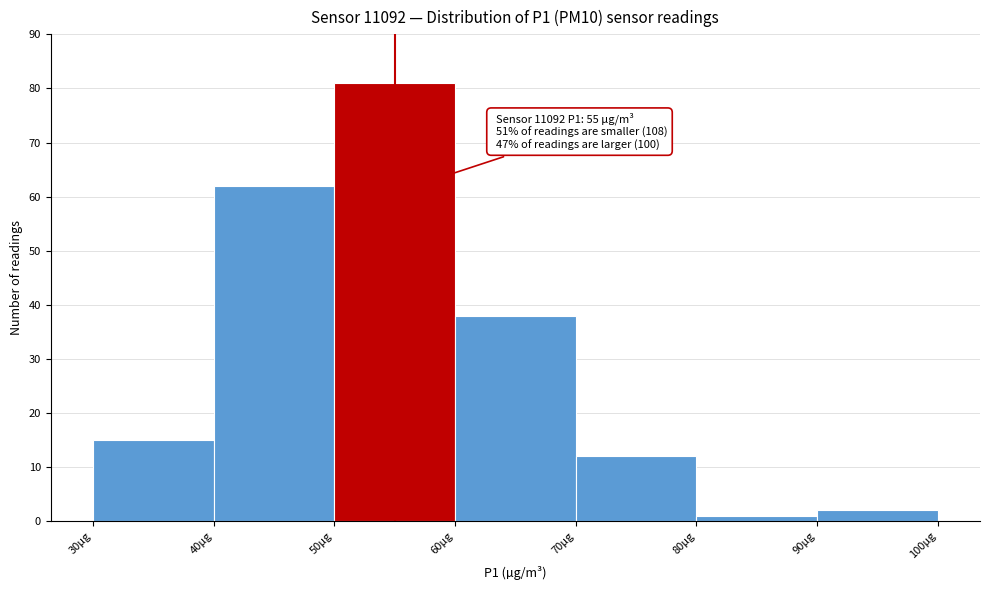

Which range on the x-axis has the tallest bar?

50 to 60